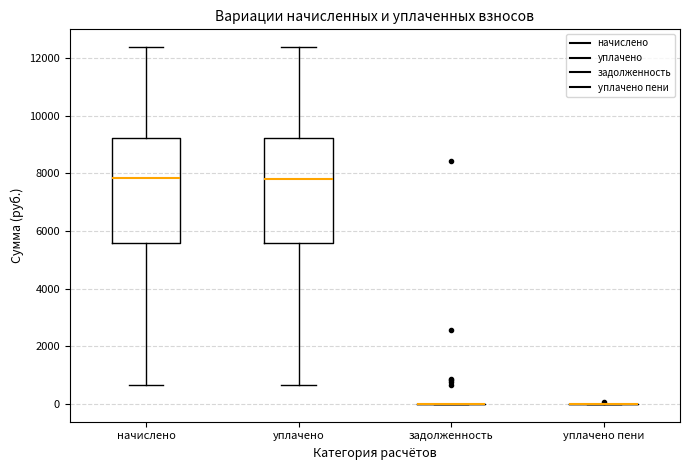

Where is the lower edge of the box for начислено on the y-axis? The values are not printed on the chart, so give them approximately, as read against the axis.

5600